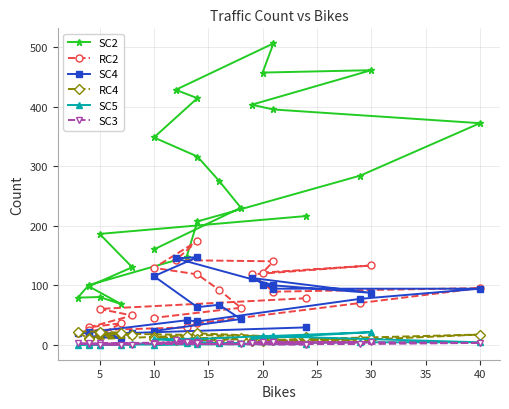

How many data points does each series have?

24